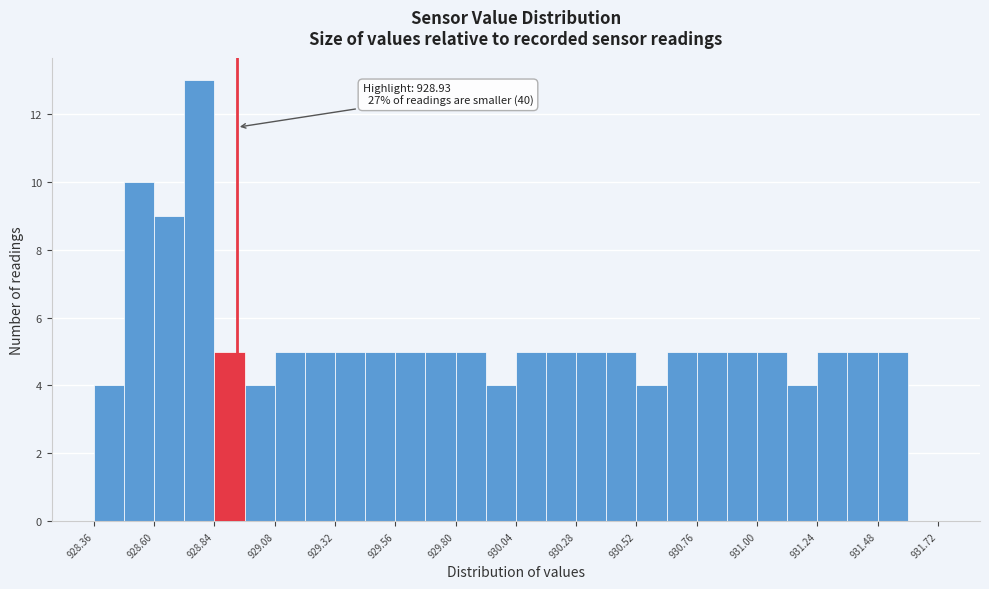

Around what value on the x-axis is the tallest bar? Give the approximate position of its centre, as read against the axis.

928.80